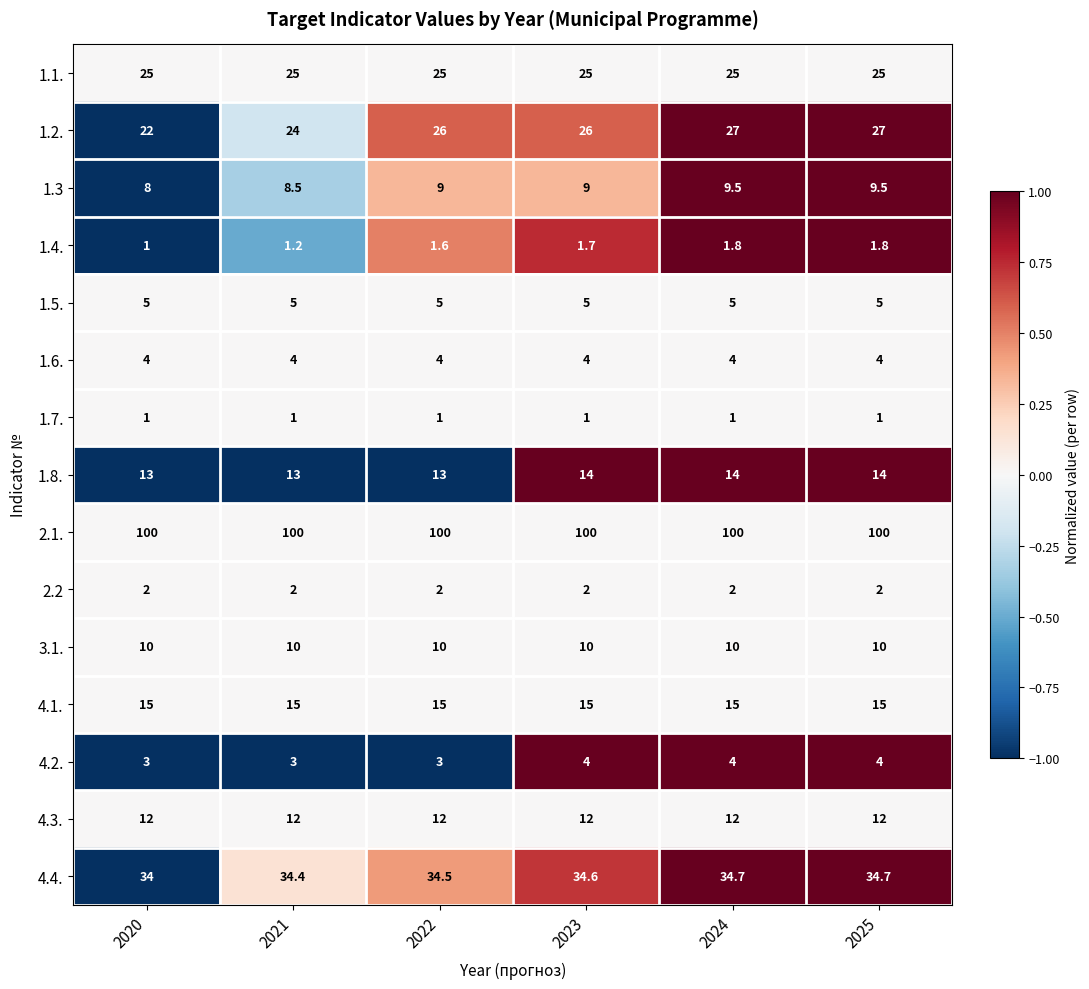

What is the maximum value for 4.3.?

12.0